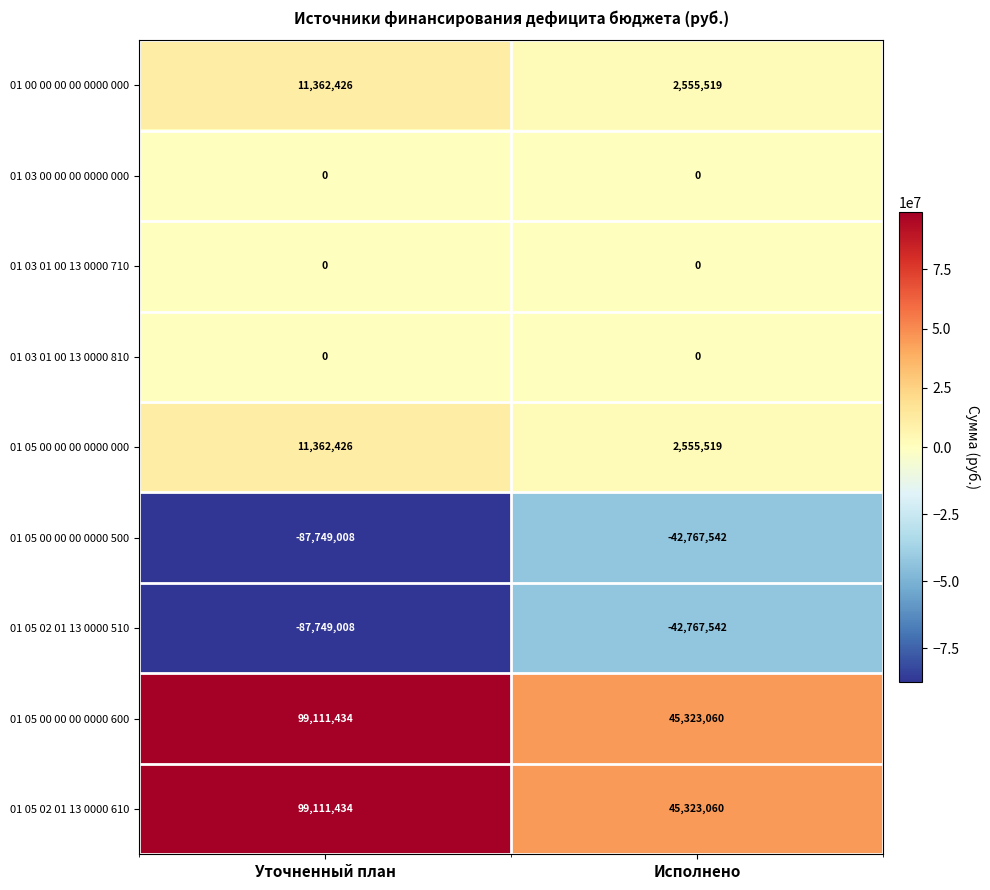

What is the maximum value shown in the chart?

99111434